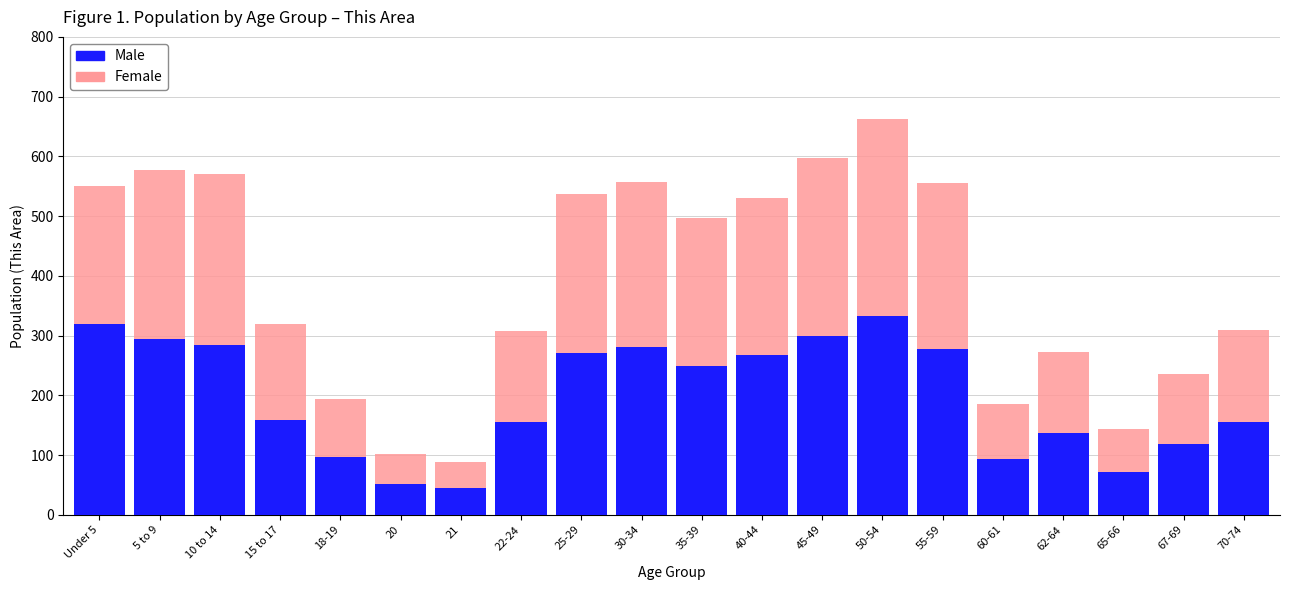

What is the sum of the Male values at 62-64 and 5 to 9?

432